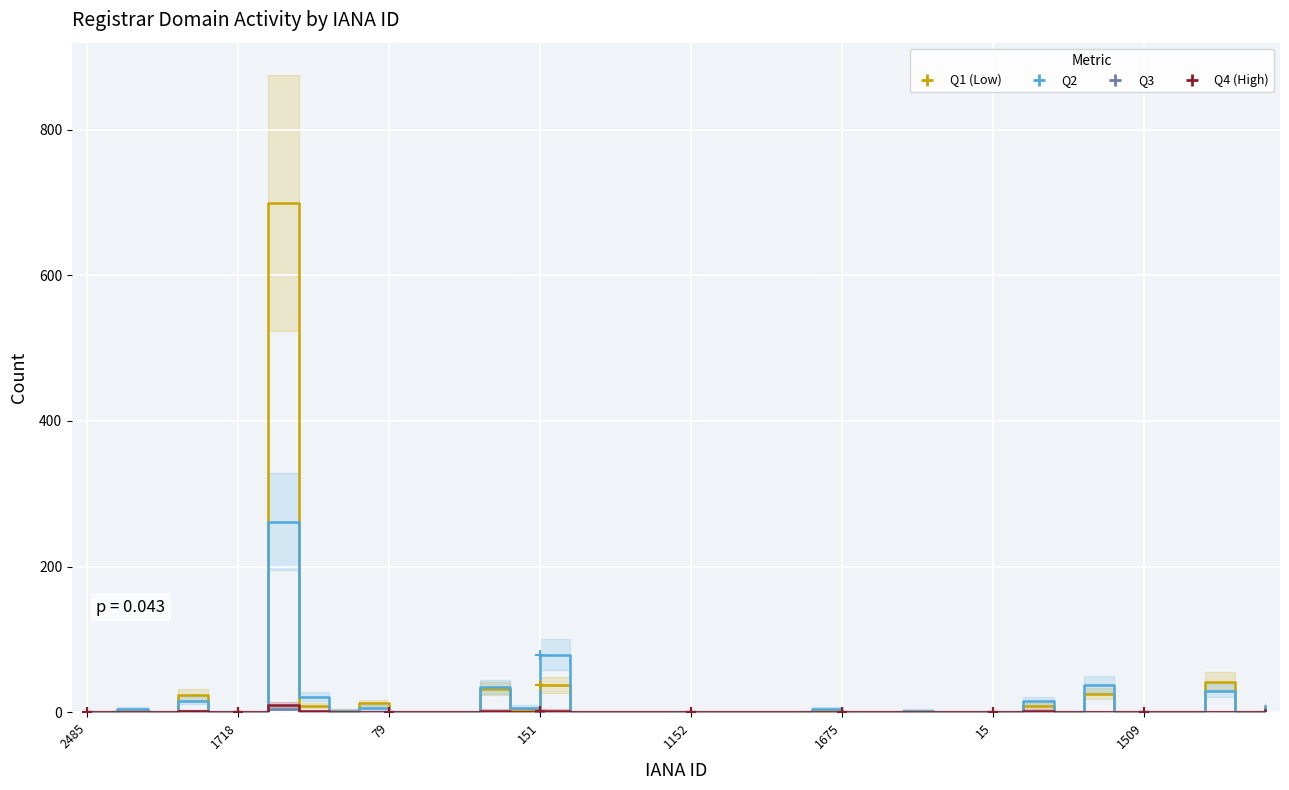

Count the Q3 values in the range 0 to 1.

39